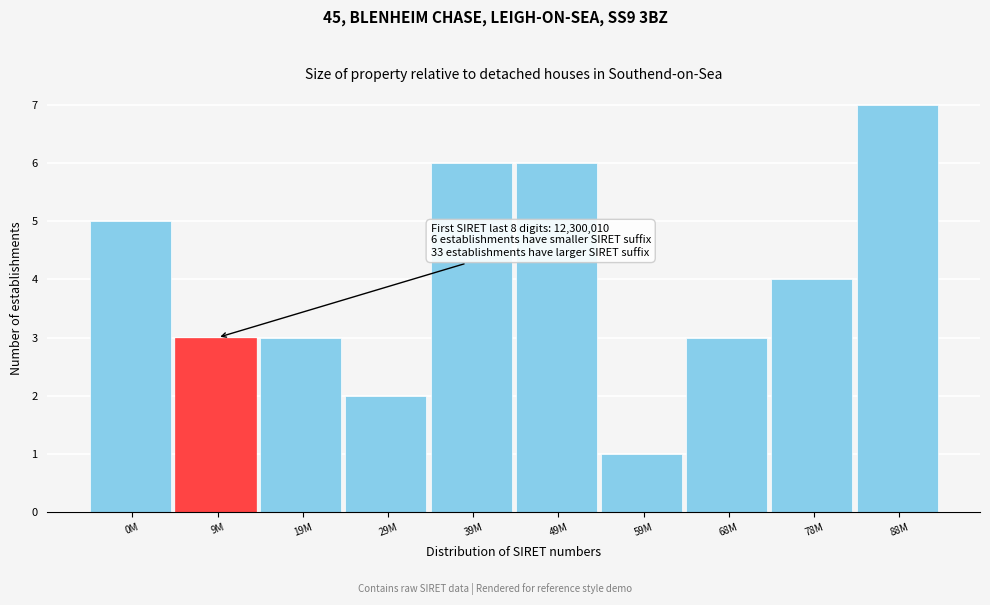

Reading left to right, list all the values displayed in this chart.

5	3	3	2	6	6	1	3	4	7